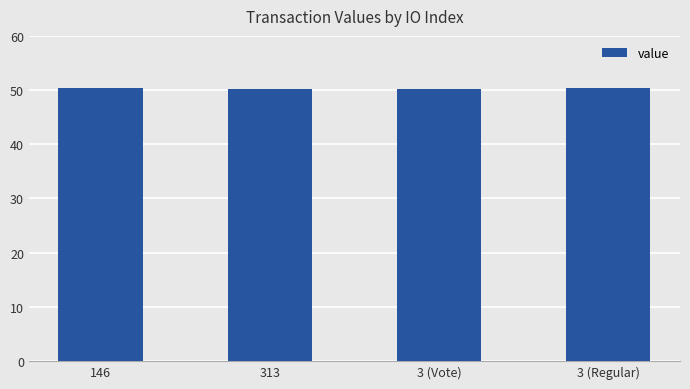

Is it true that the value at 3 (Regular) is 15.2?

False